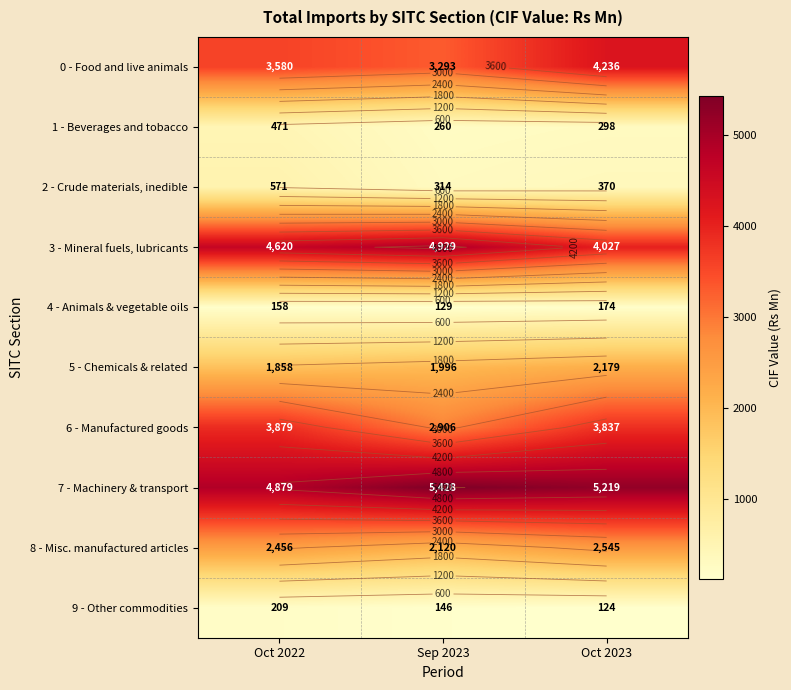

Which series changed the most between Oct 2022 and Oct 2023?

0 - Food and live animals